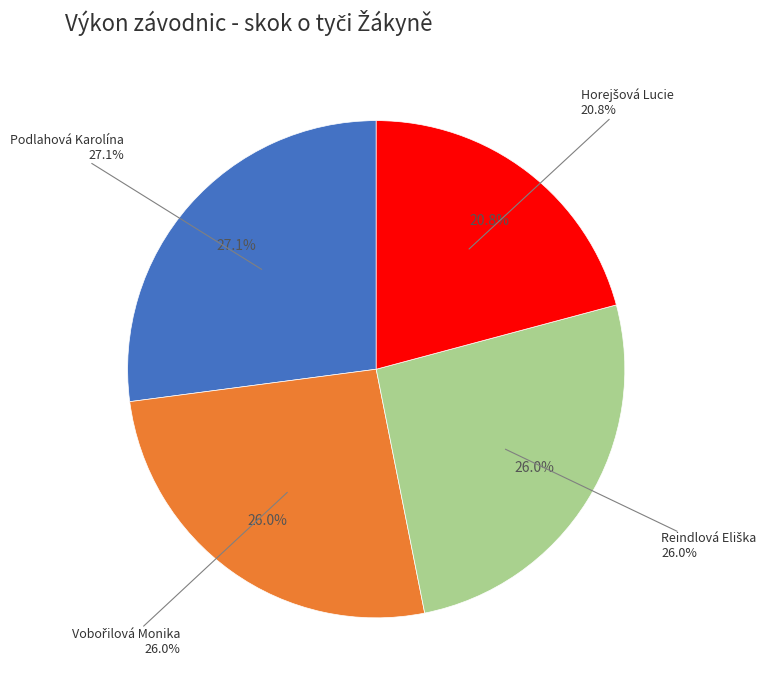

Combined, do Podlahová Karolína and Reindlová Eliška account for over 50%?

Yes